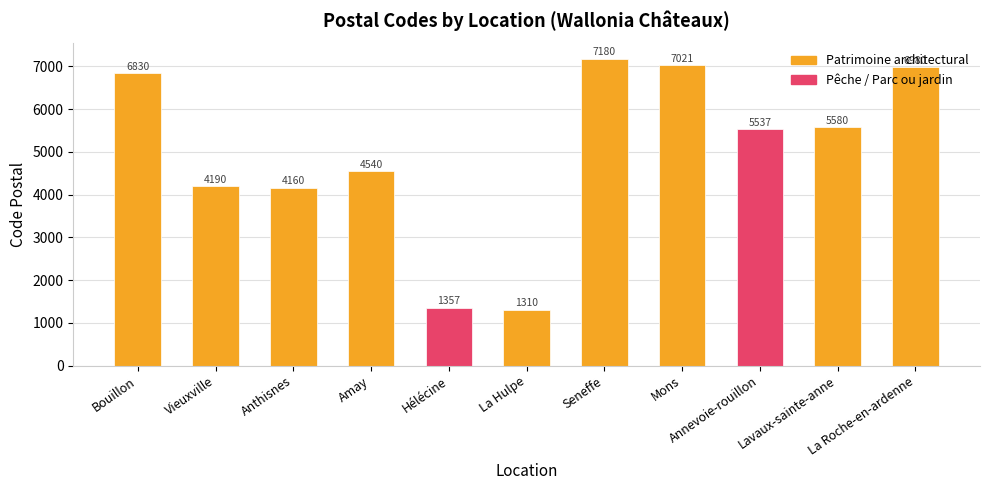

Is it true that the value at Bouillon is 6830?

True